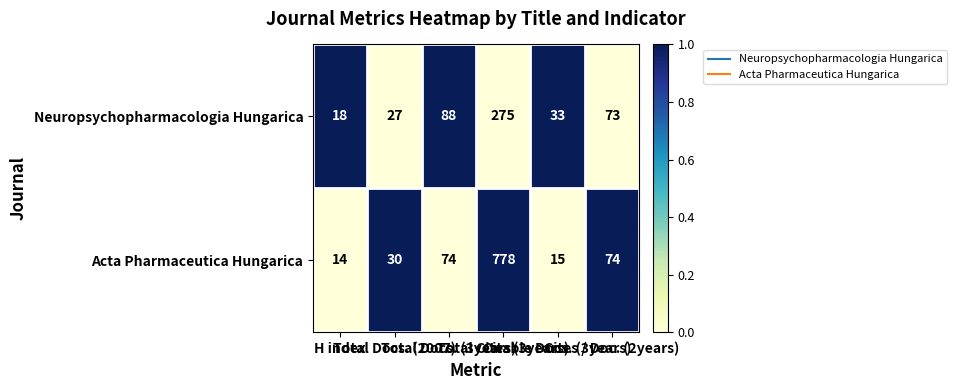

What is the total value across all series at Citable Docs. (3years)?

48